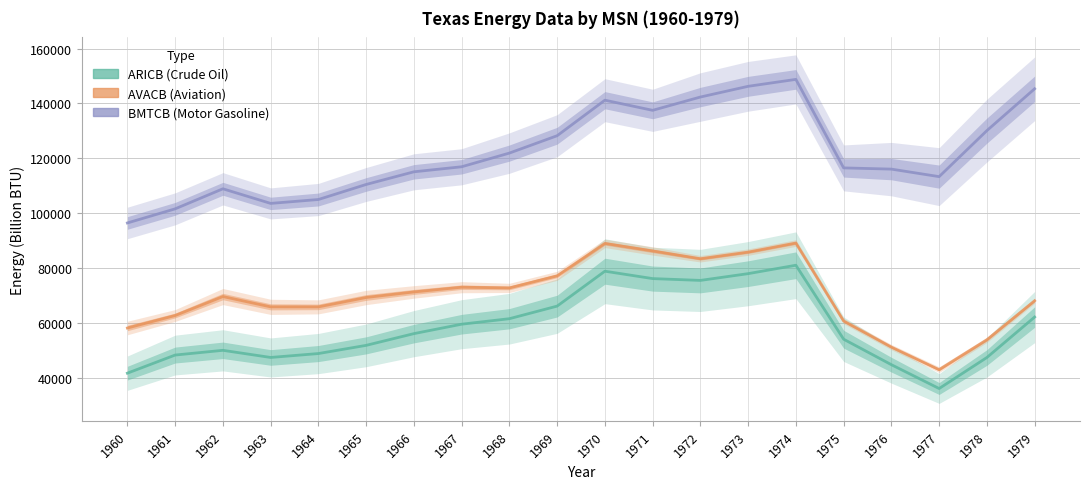

What is the approximate value of AVACB at 1974, to the nearest 100?

89100